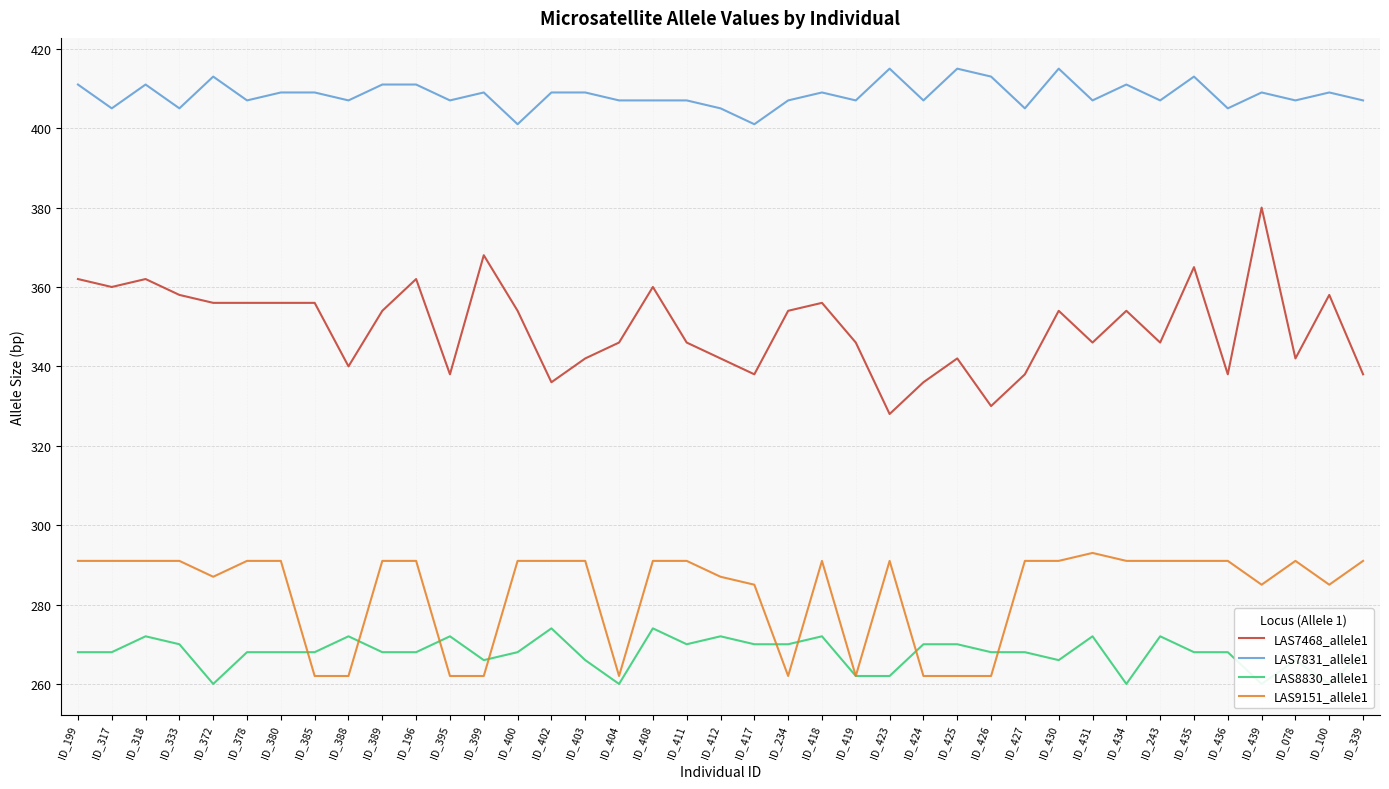

At which label is LAS7831_allele1 closest to 408?

ID_378